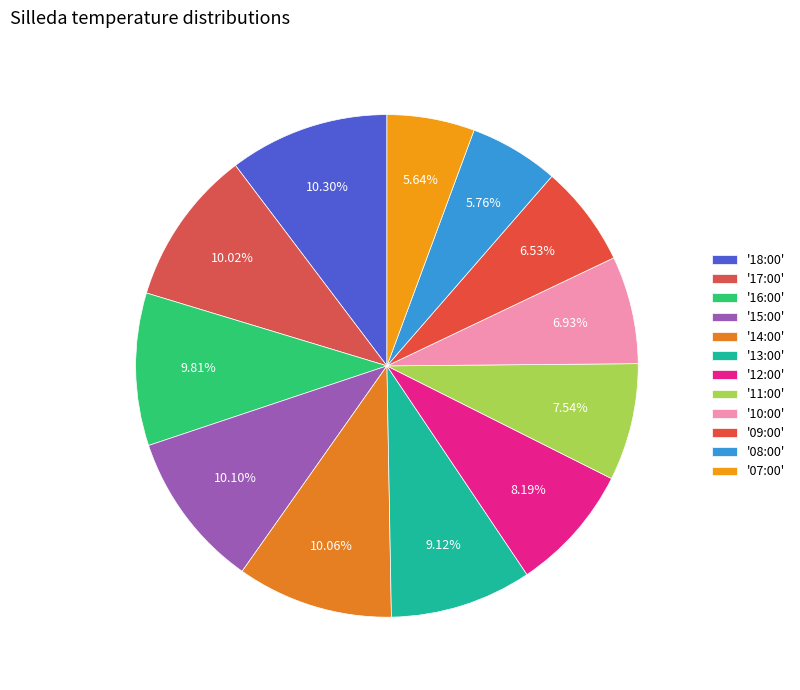

How many slices are in this pie chart?

12